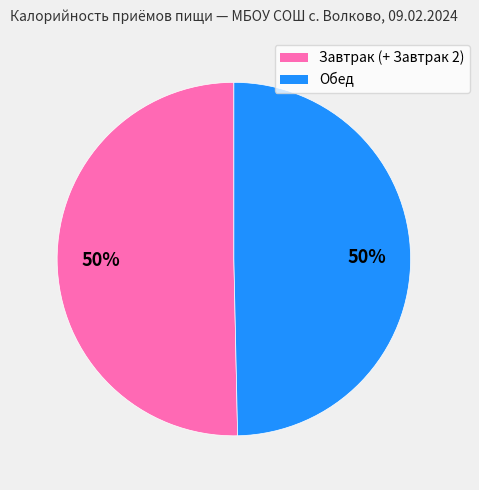

To the nearest percent, what percentage of the pie is Обед?

50%